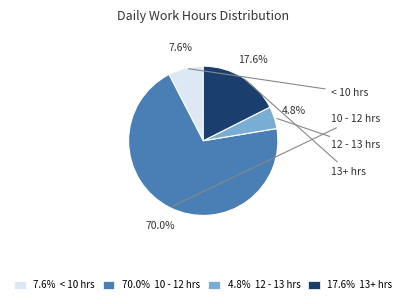

Rank the categories by value from highest to lowest.

70.0% 10 - 12 hrs, 17.6% 13+ hrs, 7.6% < 10 hrs, 4.8% 12 - 13 hrs